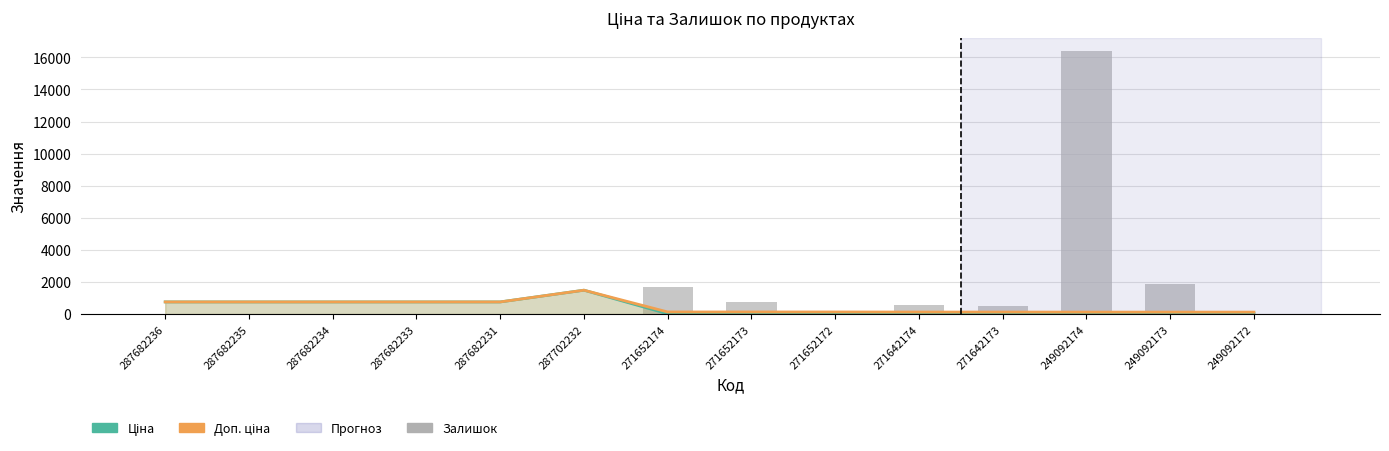

What is the label of the 8th bar from the left?

271652173